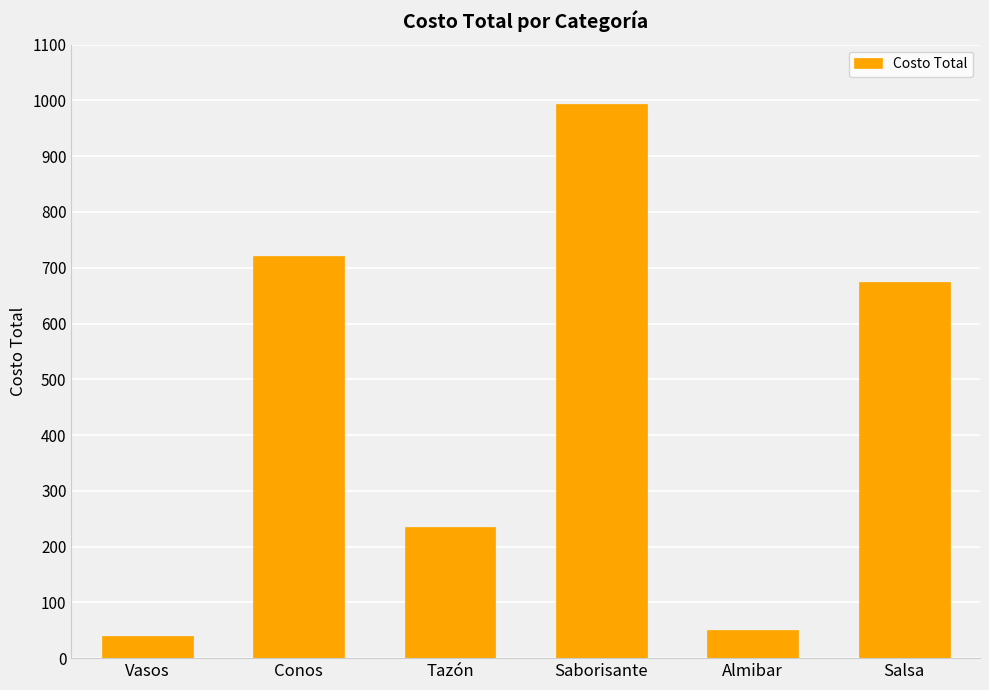

What is the label of the 2nd bar from the right?

Almibar